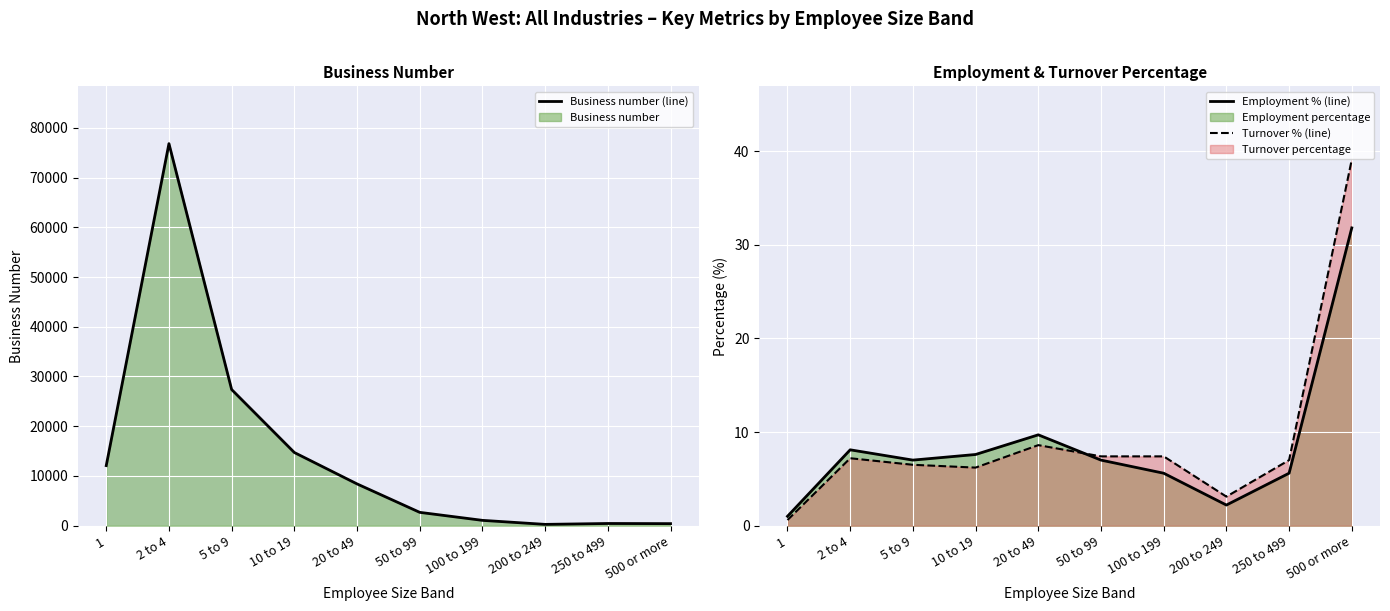

What is the total value across all series at 5 to 9?

27388.5